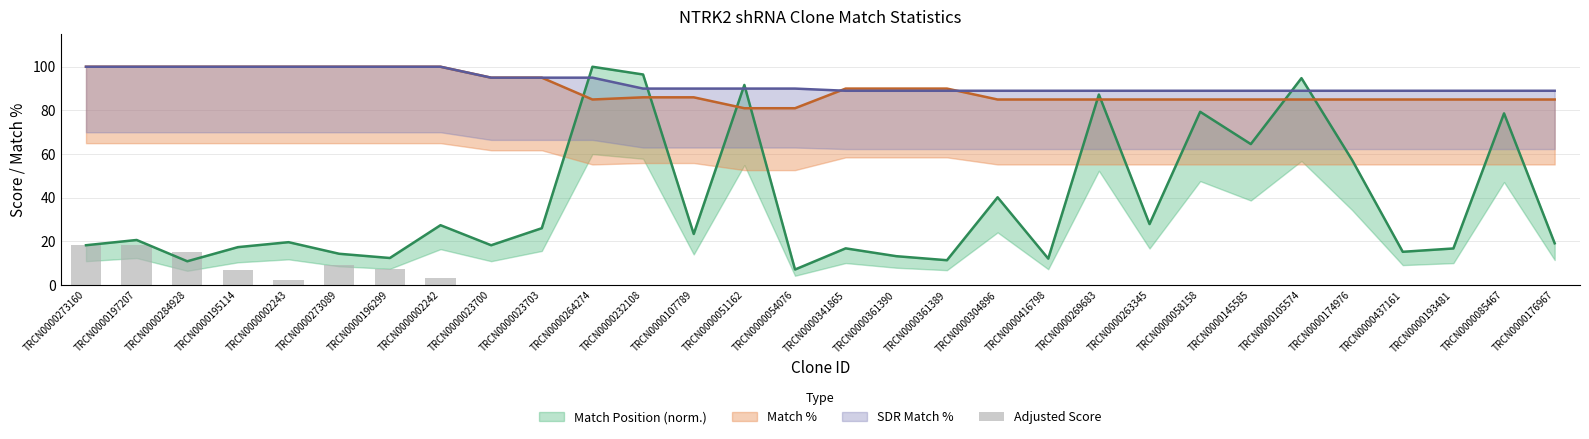

What is the label of the 2nd bar from the right?

TRCN0000085467